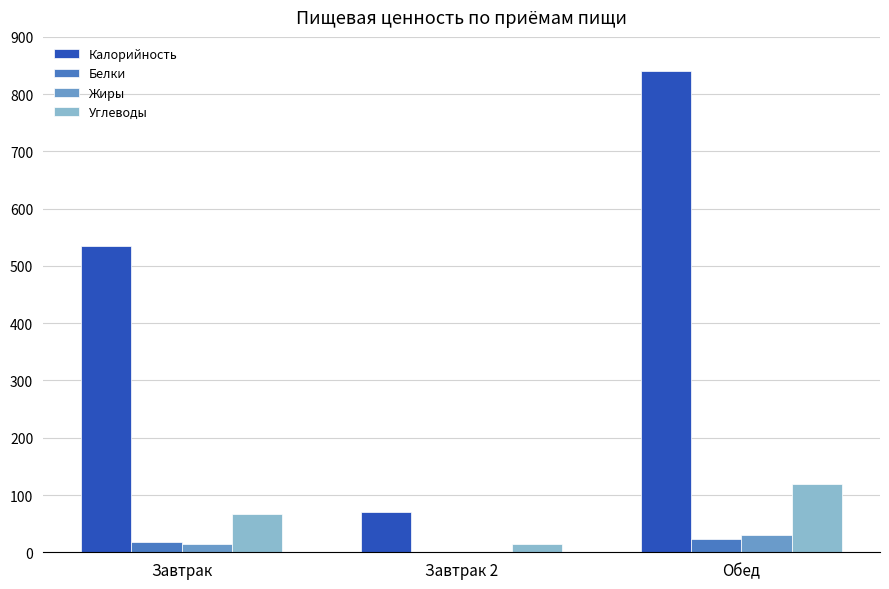

Reading left to right, transcribe all the data shown in this chart.

Калорийность: Завтрак=534.0	Завтрак 2=71.0	Обед=840.0
Белки: Завтрак=18.5	Завтрак 2=0.6	Обед=24.0
Жиры: Завтрак=15.2	Завтрак 2=0.6	Обед=29.8
Углеводы: Завтрак=66.6	Завтрак 2=14.7	Обед=118.8